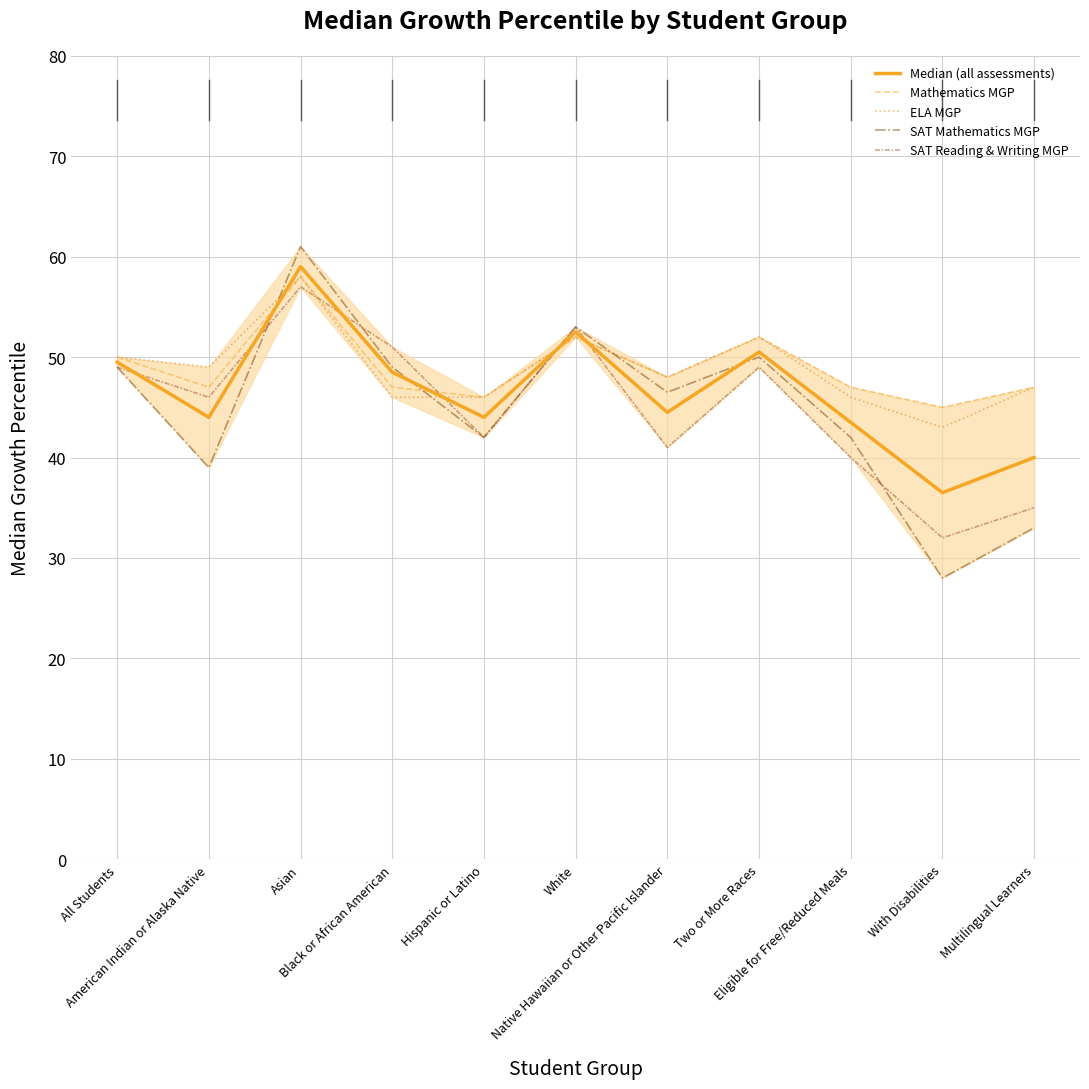

Reading right to left, extract all data points from this chart.

Median (all assessments): Multilingual Learners=40.0	With Disabilities=36.5	Eligible for Free/Reduced Meals=43.5	Two or More Races=50.5	Native Hawaiian or Other Pacific Islander=44.5	White=52.5	Hispanic or Latino=44.0	Black or African American=48.5	Asian=59.0	American Indian or Alaska Native=44.0	All Students=49.5
Mathematics MGP: Multilingual Learners=47.0	With Disabilities=45.0	Eligible for Free/Reduced Meals=47.0	Two or More Races=52.0	Native Hawaiian or Other Pacific Islander=48.0	White=52.0	Hispanic or Latino=46.0	Black or African American=47.0	Asian=58.0	American Indian or Alaska Native=47.0	All Students=50.0
ELA MGP: Multilingual Learners=47.0	With Disabilities=43.0	Eligible for Free/Reduced Meals=46.0	Two or More Races=52.0	Native Hawaiian or Other Pacific Islander=48.0	White=52.0	Hispanic or Latino=46.0	Black or African American=46.0	Asian=58.0	American Indian or Alaska Native=49.0	All Students=50.0
SAT Mathematics MGP: Multilingual Learners=33.0	With Disabilities=28.0	Eligible for Free/Reduced Meals=42.0	Two or More Races=50.0	Native Hawaiian or Other Pacific Islander=46.5	White=53.0	Hispanic or Latino=42.0	Black or African American=49.0	Asian=61.0	American Indian or Alaska Native=39.0	All Students=49.0
SAT Reading & Writing MGP: Multilingual Learners=35.0	With Disabilities=32.0	Eligible for Free/Reduced Meals=40.0	Two or More Races=49.0	Native Hawaiian or Other Pacific Islander=41.0	White=53.0	Hispanic or Latino=42.0	Black or African American=51.0	Asian=57.0	American Indian or Alaska Native=46.0	All Students=49.0